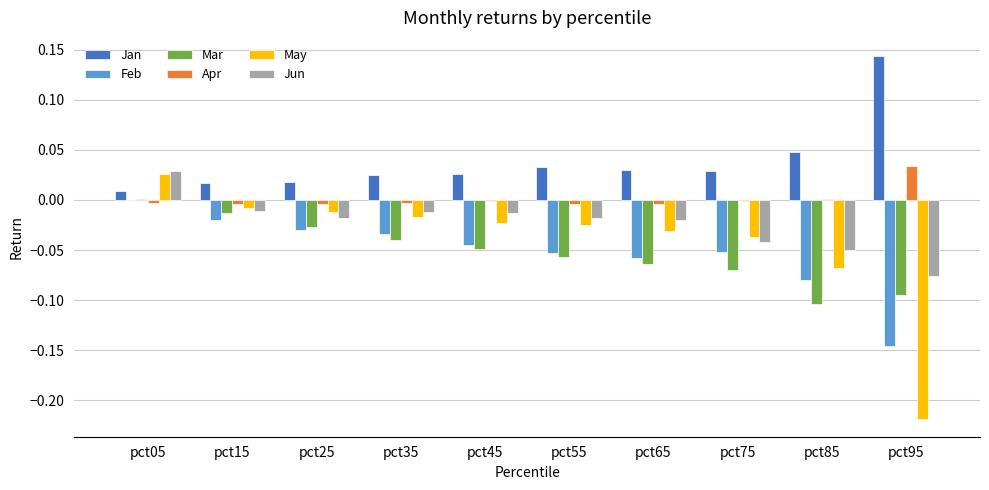

At which category is the sum across all series the highest?

pct05